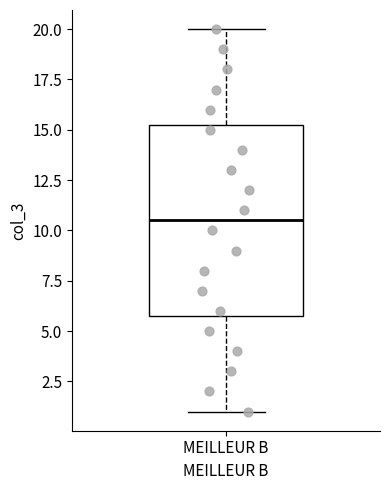

Where does the upper whisker of the box for MEILLEUR B end on the y-axis? The values are not printed on the chart, so give them approximately, as read against the axis.

20.0